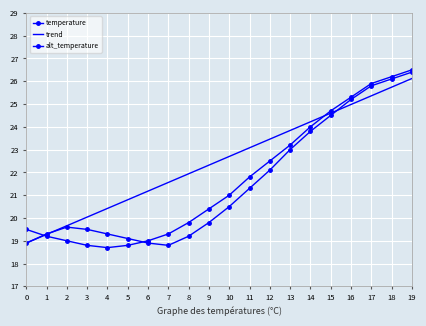

Rank the categories by temperature value from highest to lowest.

19, 18, 17, 16, 15, 14, 13, 12, 11, 10, 9, 2, 3, 1, 4, 8, 5, 0, 6, 7